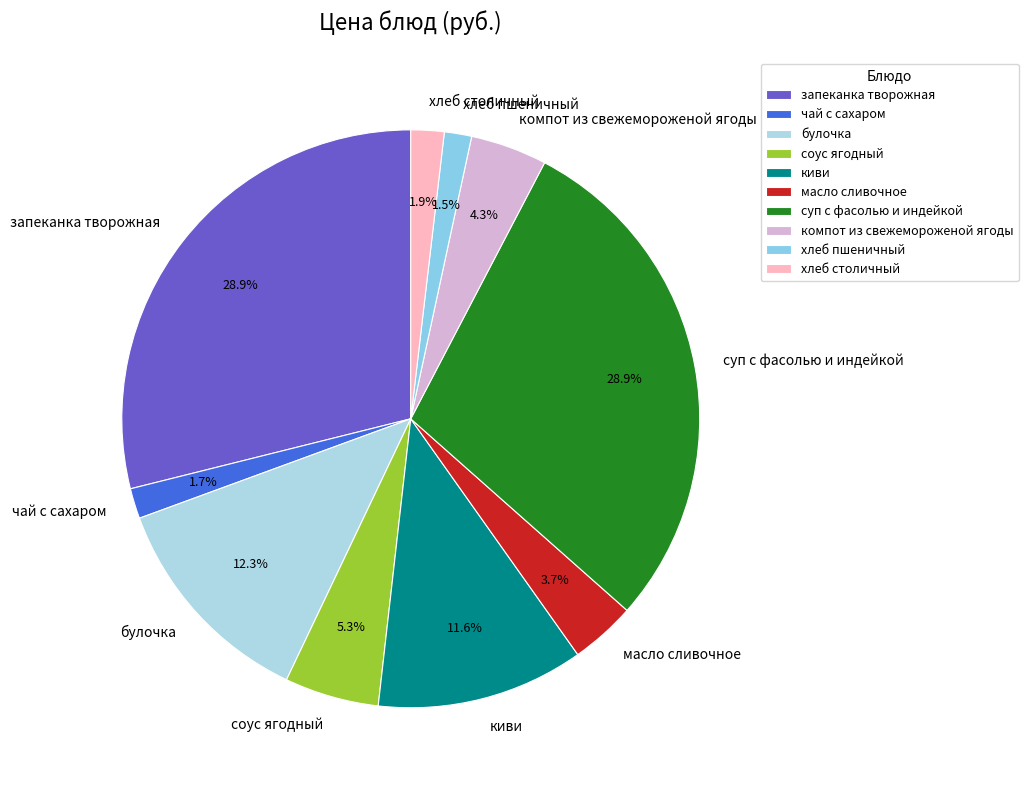

Does any single category account for the majority?

No